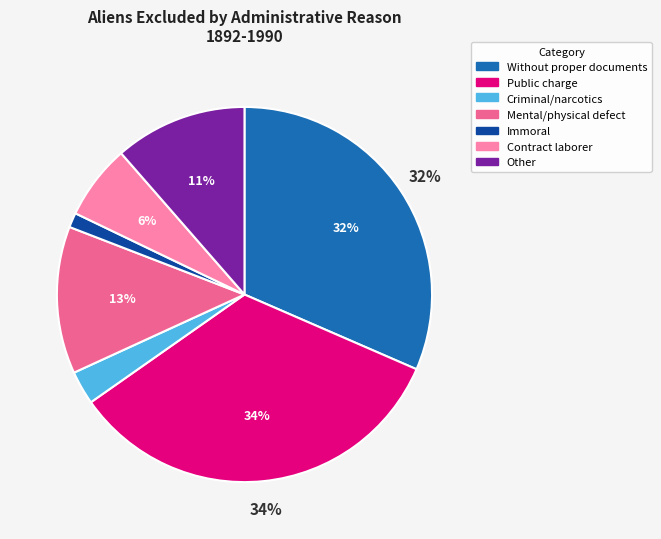

Rank the categories by value from highest to lowest.

Public charge, Without proper documents, Mental/physical defect, Other, Contract laborer, Criminal/narcotics, Immoral